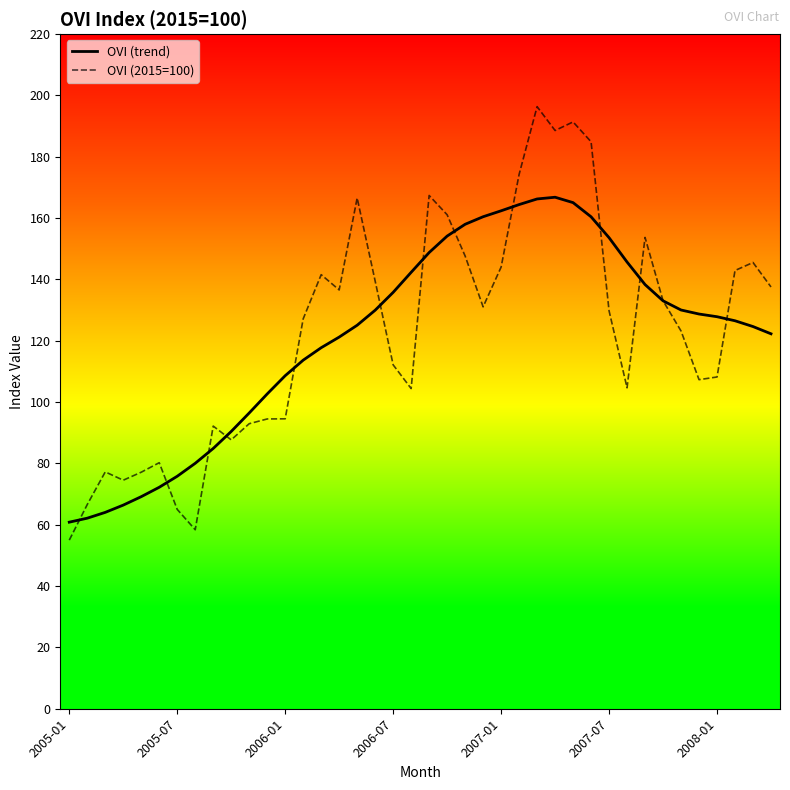

What is the maximum value for OVI (trend)?

166.8